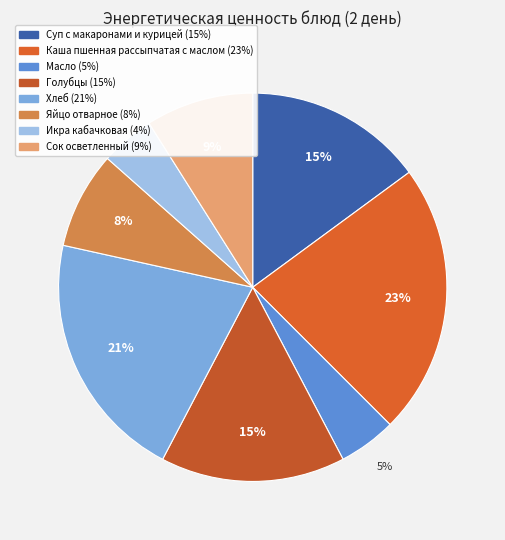

Do Суп с макаронами и курицей and Масло together represent more than half of the pie?

No